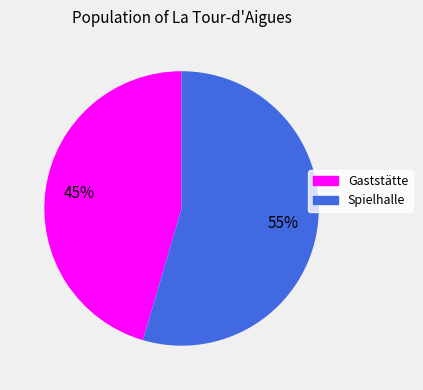

To the nearest percent, what is the average slice percentage?

50%